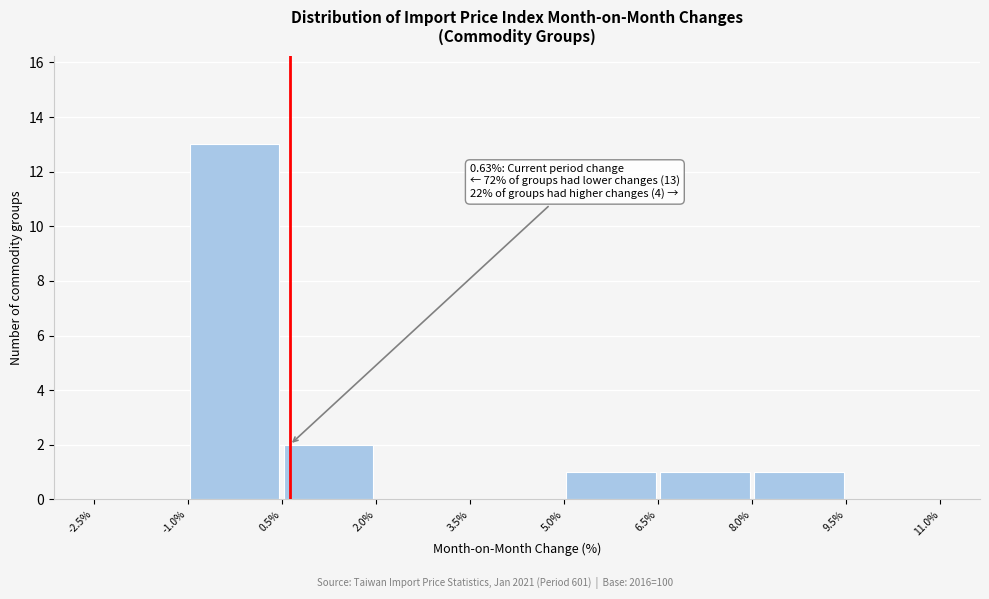

Over which range of the x-axis is the bar tallest?

-1.0% to 0.5%